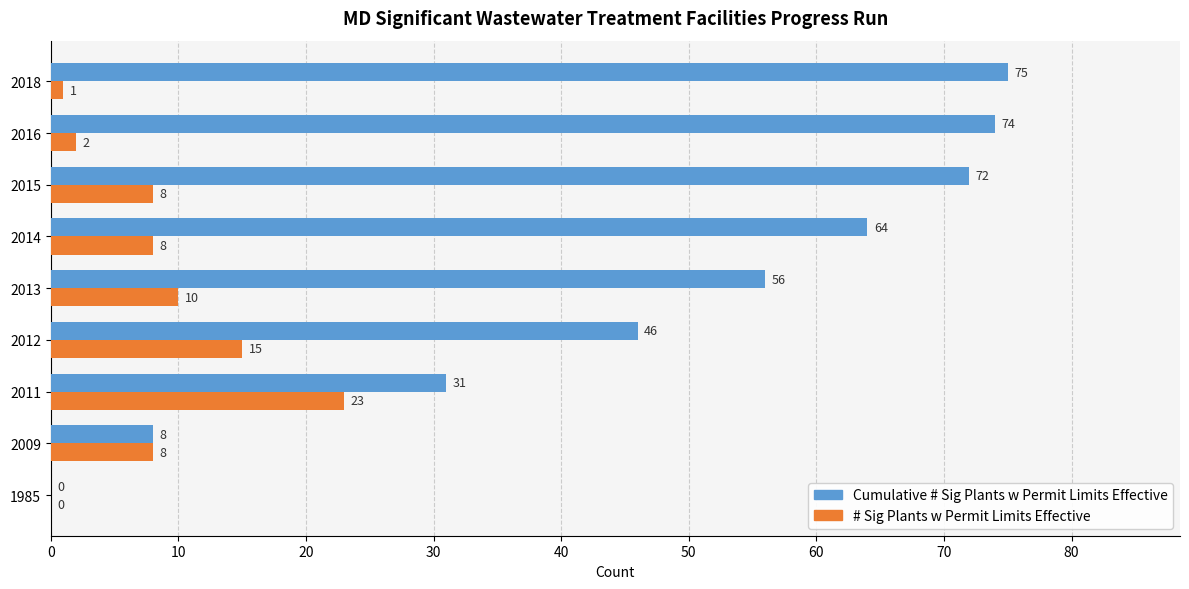

At which label is Cumulative # Sig Plants w Permit Limits Effective closest to 37?

2011